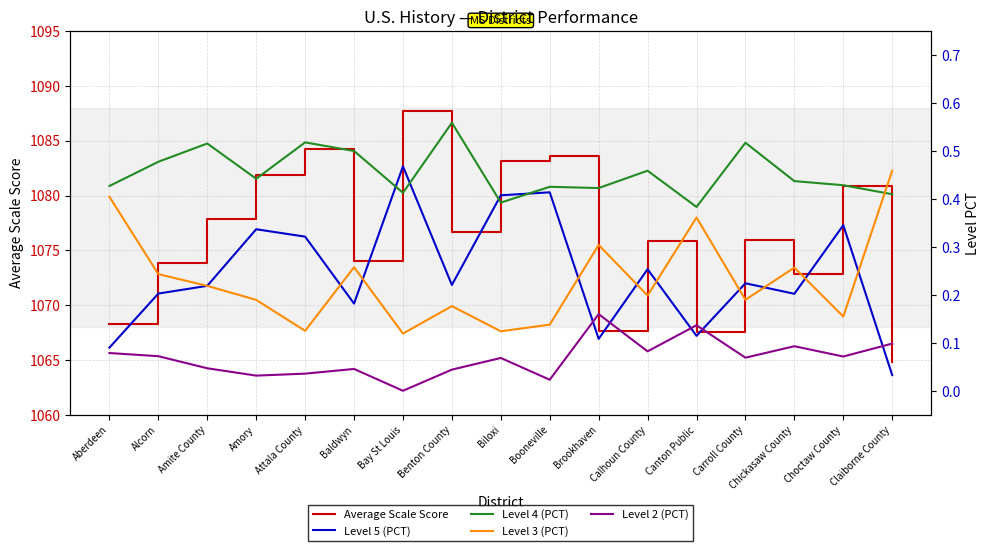

Reading left to right, list all the values displayed in this chart.

Average Scale Score: 1068.2	1073.8	1077.8	1081.8	1084.2	1074.0	1087.7	1076.7	1083.2	1083.6	1067.7	1075.9	1067.5	1075.9	1072.9	1080.9	1064.8
Level 5 (PCT): 0.1	0.2	0.2	0.3	0.3	0.2	0.5	0.2	0.4	0.4	0.1	0.3	0.1	0.2	0.2	0.3	0.0
Level 4 (PCT): 0.4	0.5	0.5	0.4	0.5	0.5	0.4	0.6	0.4	0.4	0.4	0.5	0.4	0.5	0.4	0.4	0.4
Level 3 (PCT): 0.4	0.2	0.2	0.2	0.1	0.3	0.1	0.2	0.1	0.1	0.3	0.2	0.4	0.2	0.3	0.2	0.5
Level 2 (PCT): 0.1	0.1	0.0	0.0	0.0	0.0	0.0	0.0	0.1	0.0	0.2	0.1	0.1	0.1	0.1	0.1	0.1